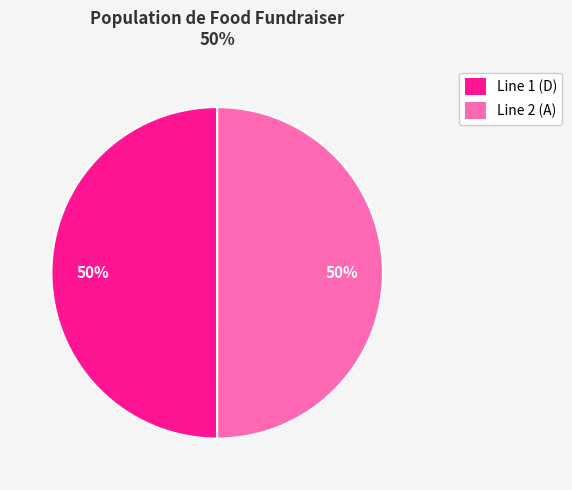

True or false: Line 1 accounts for 50% of the total.

True